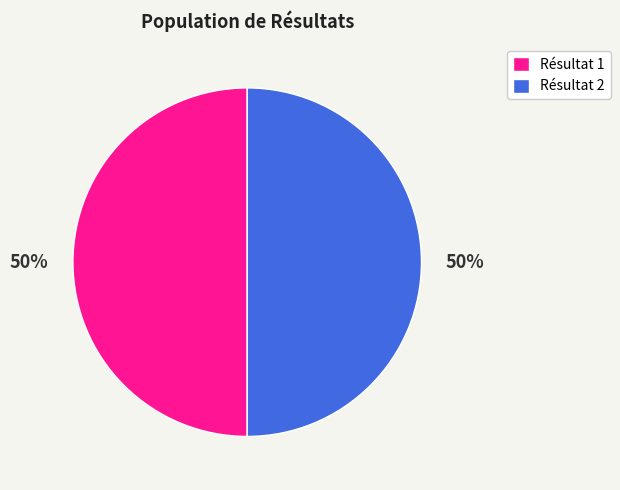

What percentage is the Résultat 1 slice, to the nearest percent?

50%